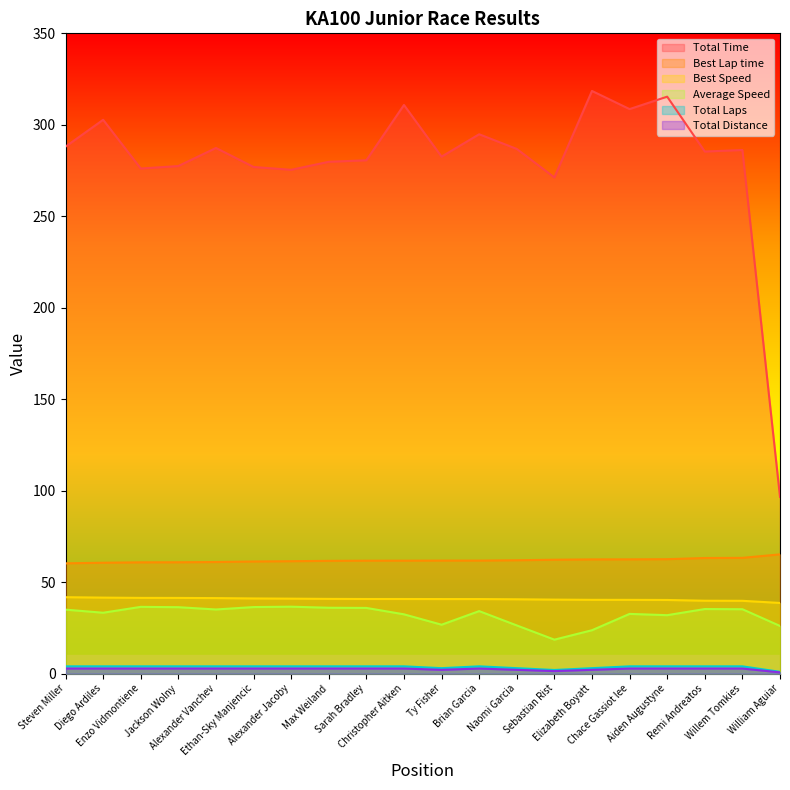

What is the value of the Total Distance point at the 9th from the left?

2.8